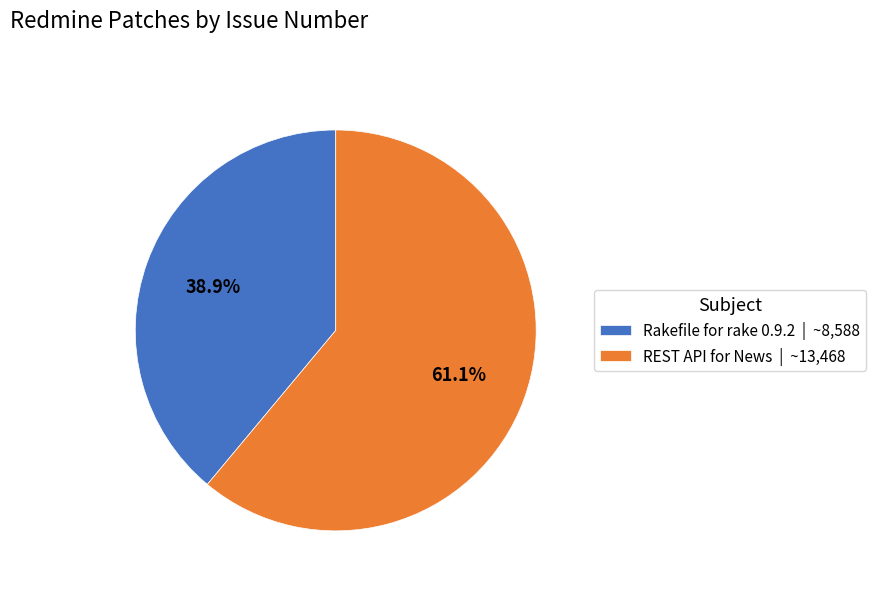

Which has a higher value, Rakefile for rake 0.9.2 or REST API for News?

REST API for News